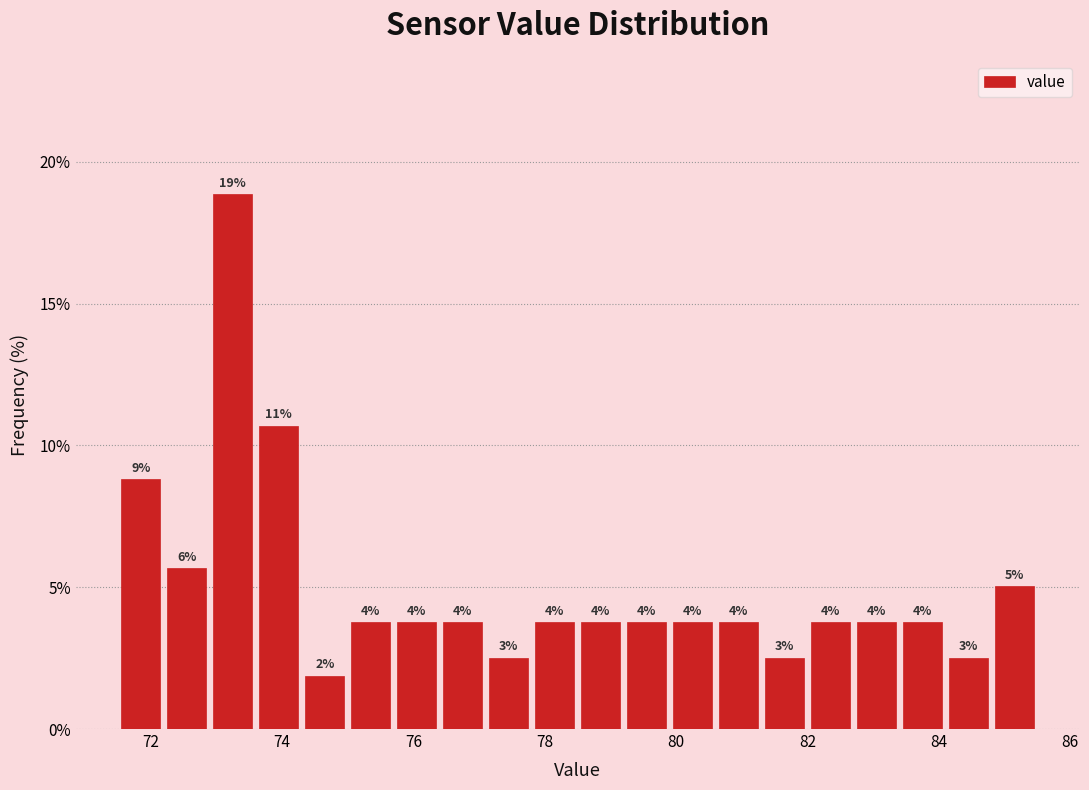

Read against the x-axis, roughly where is the centre of the tallest bar?

73.2